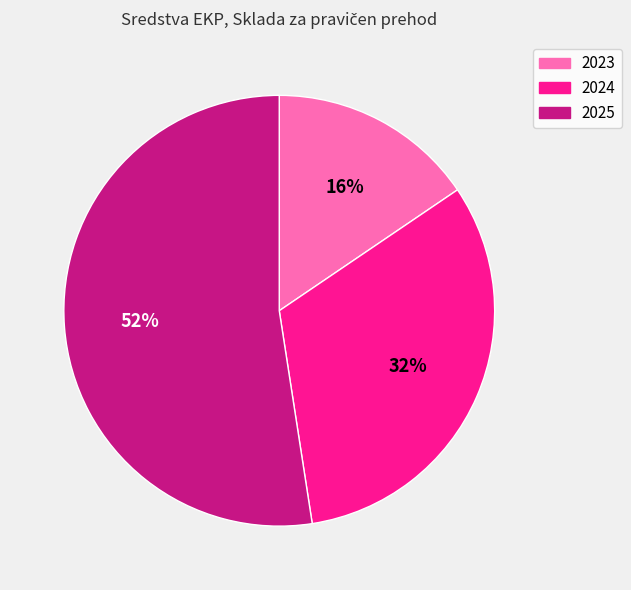

True or false: 2025 accounts for 52% of the total.

True